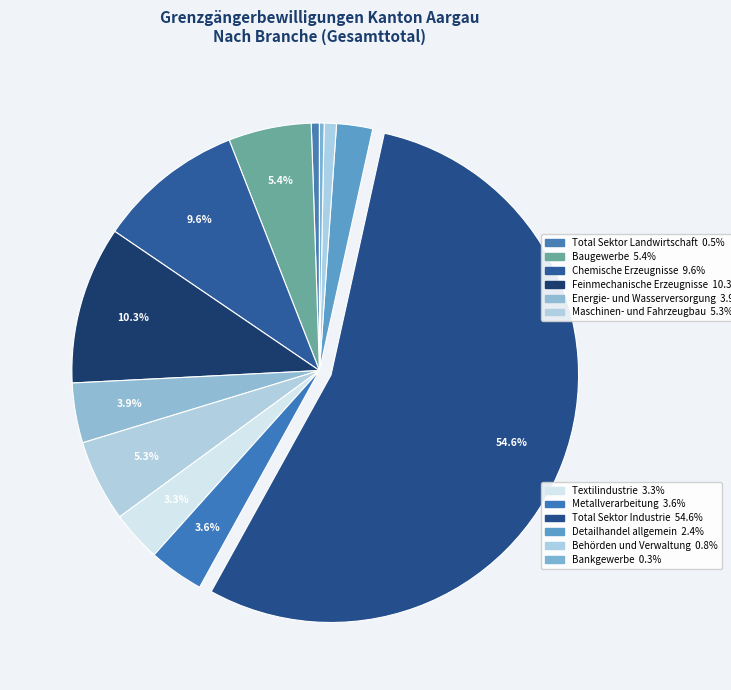

How many segments does this pie chart have?

12